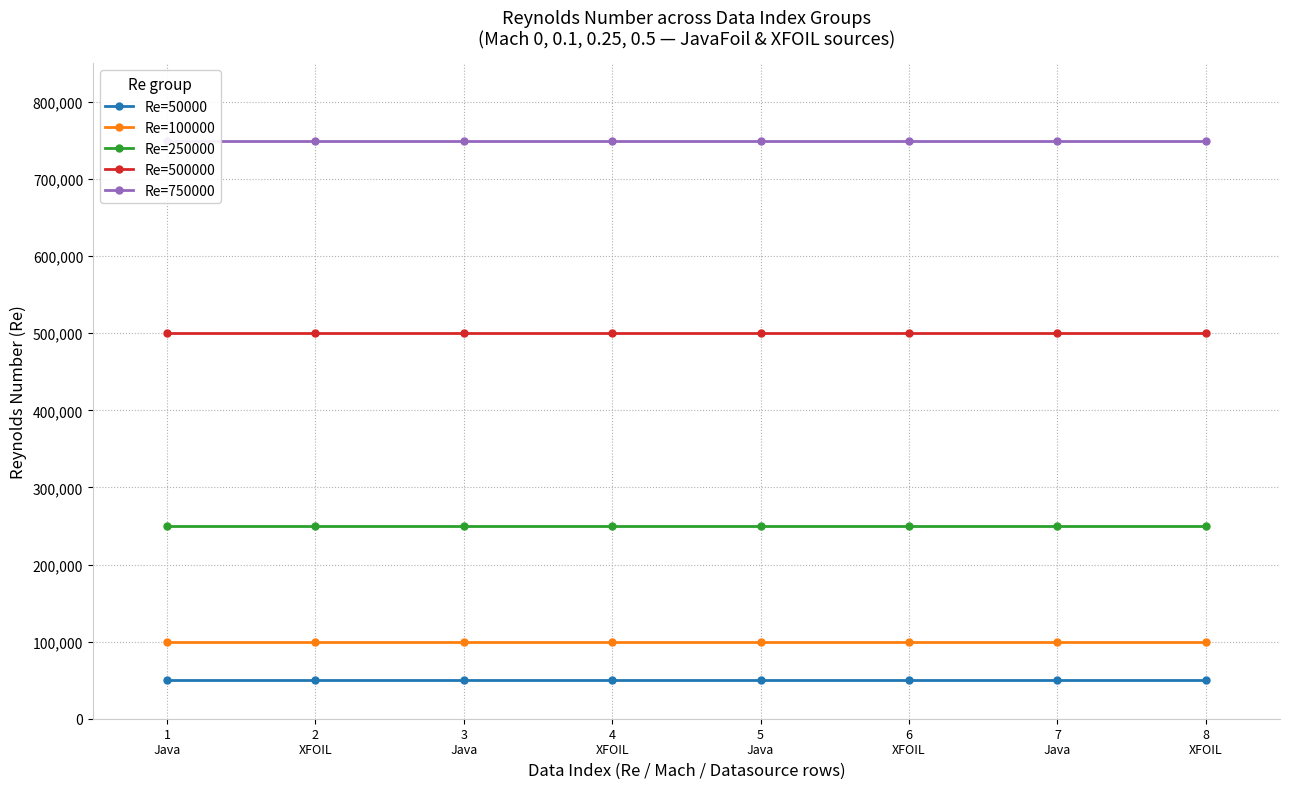

What value does the Re=100000 series have at 6
XFOIL?

100000